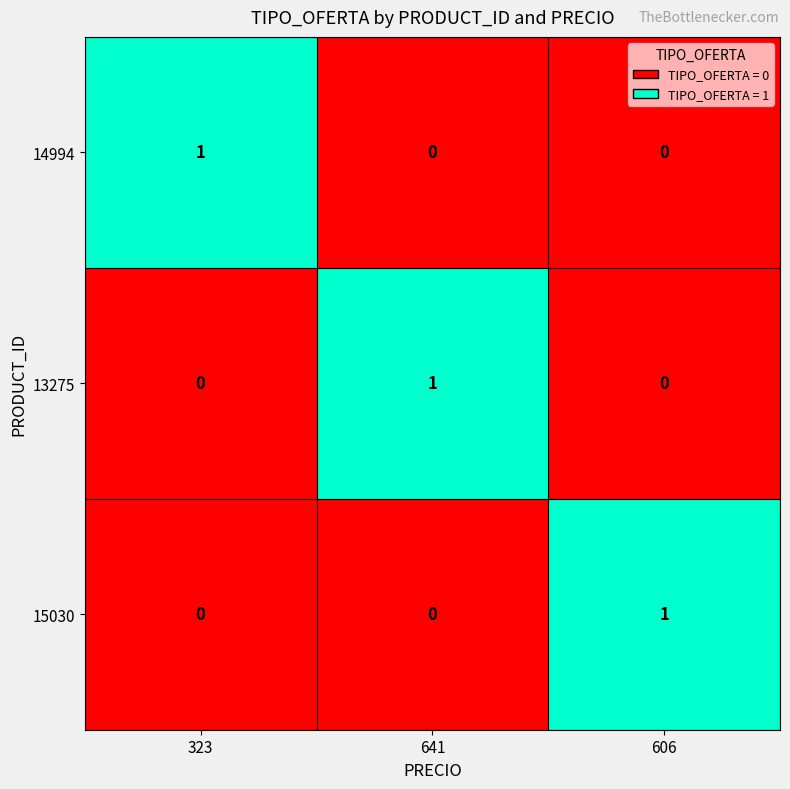

Reading left to right, extract all data points from this chart.

14994: 1	0	0
13275: 0	1	0
15030: 0	0	1